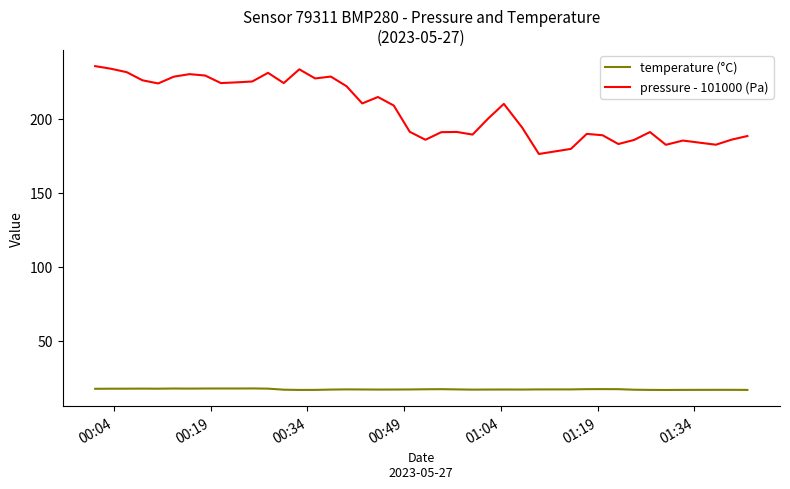

True or false: pressure - 101000 (Pa) and temperature (°C) intersect in this chart.

False